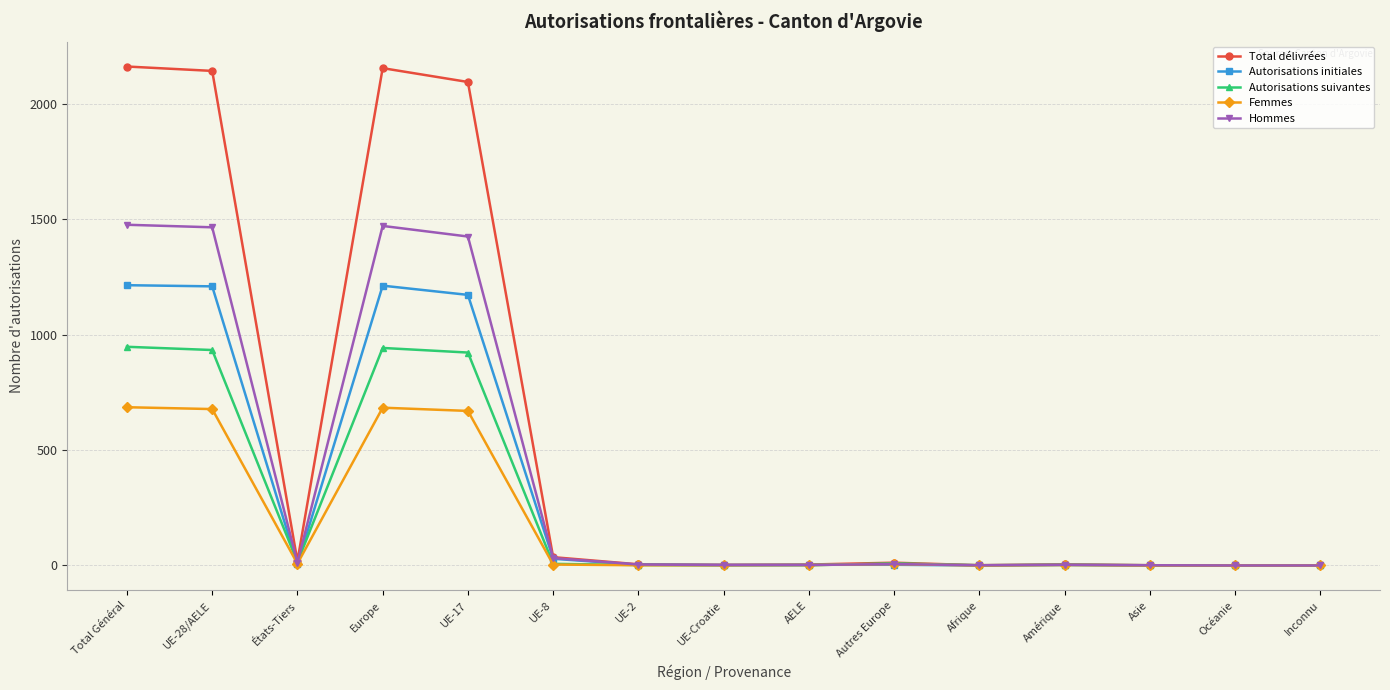

Is this an area chart (filled region under the line)?

No